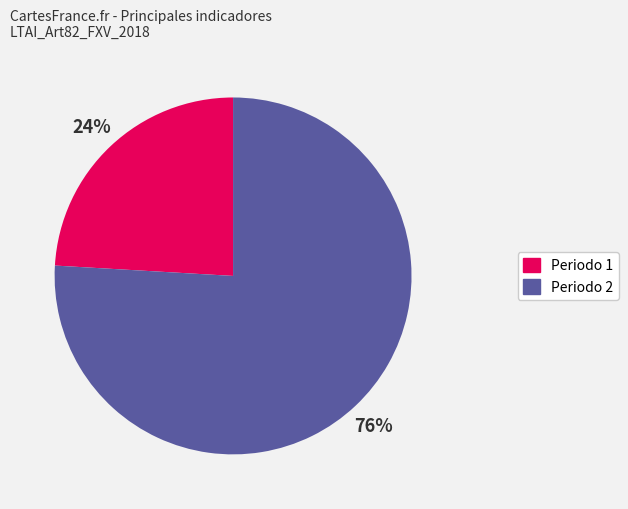

To the nearest percent, what is the difference between the largest and smallest slice percentages?

52%